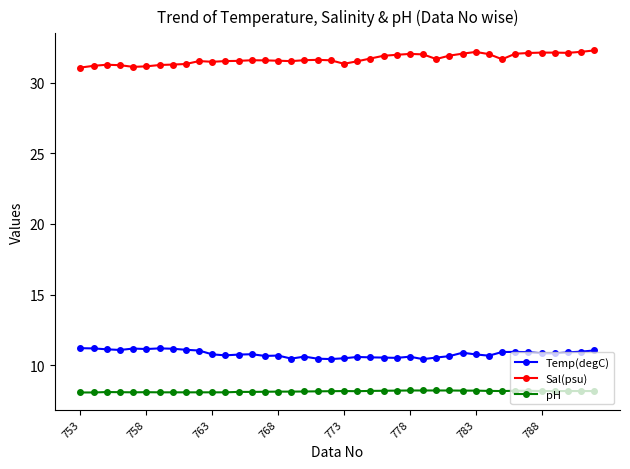

What is the minimum value for pH?

8.1